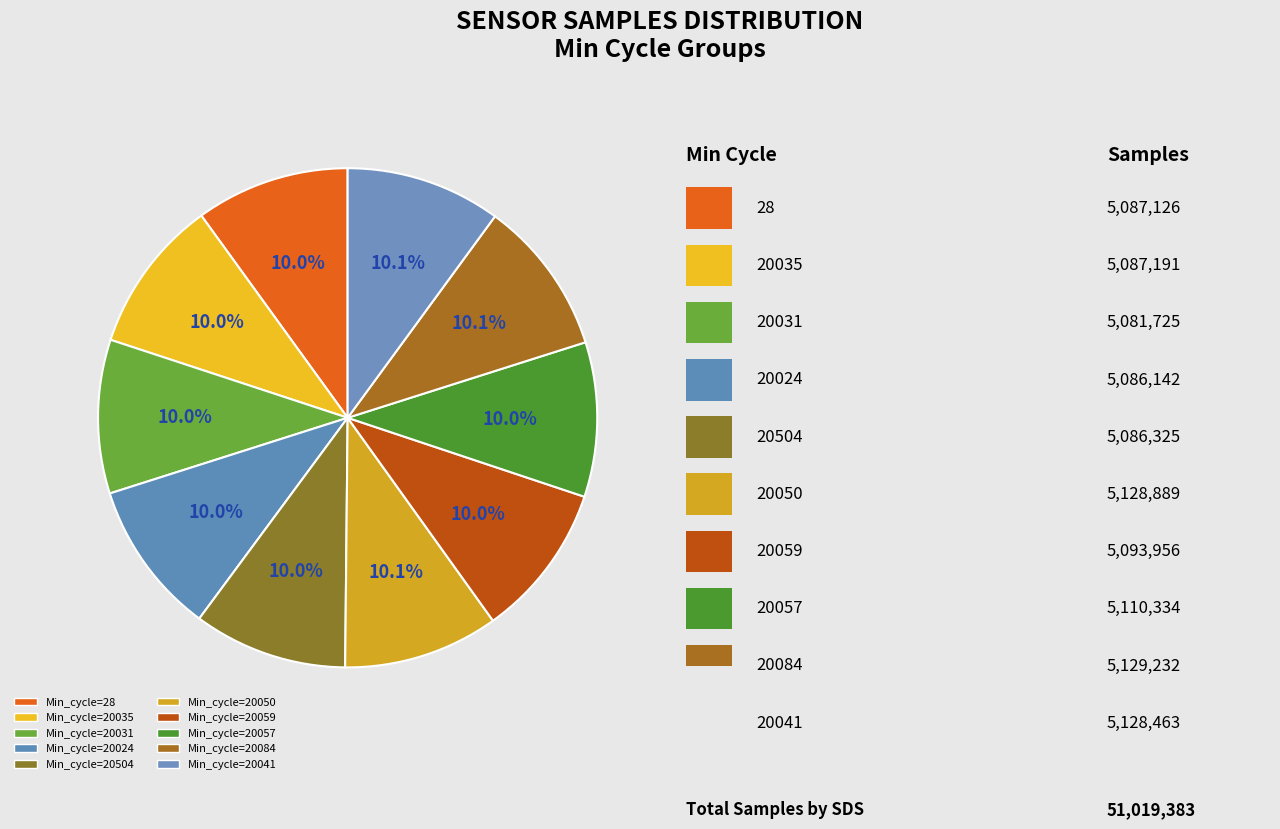

Count the number of slices in the pie.

10